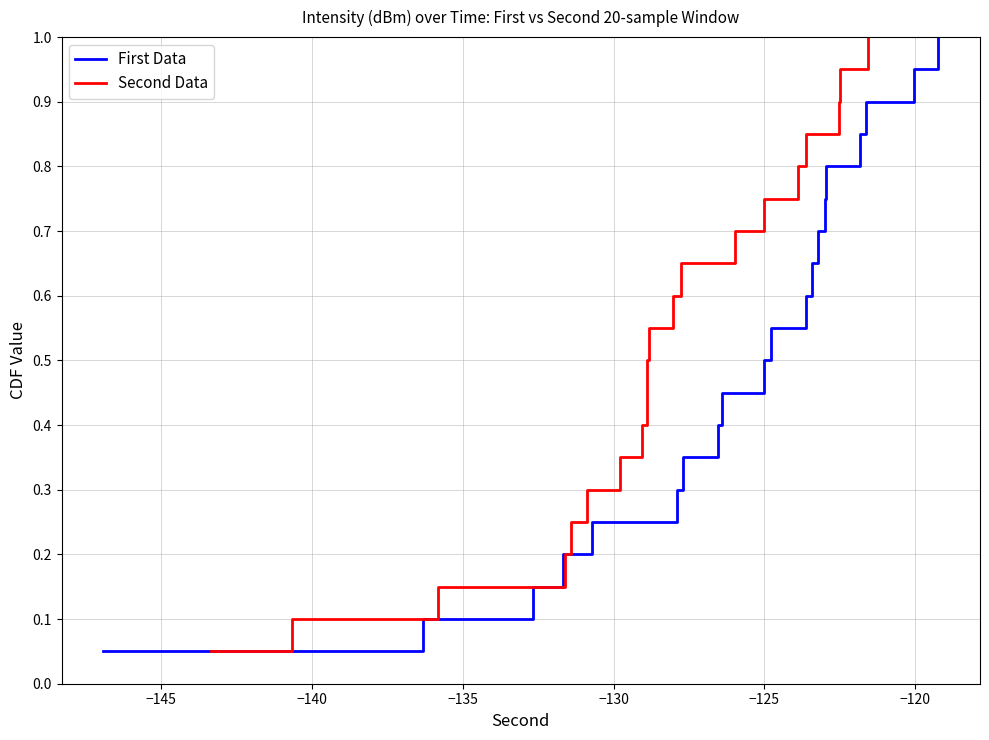

Which series has the largest total across all categories?

First Data